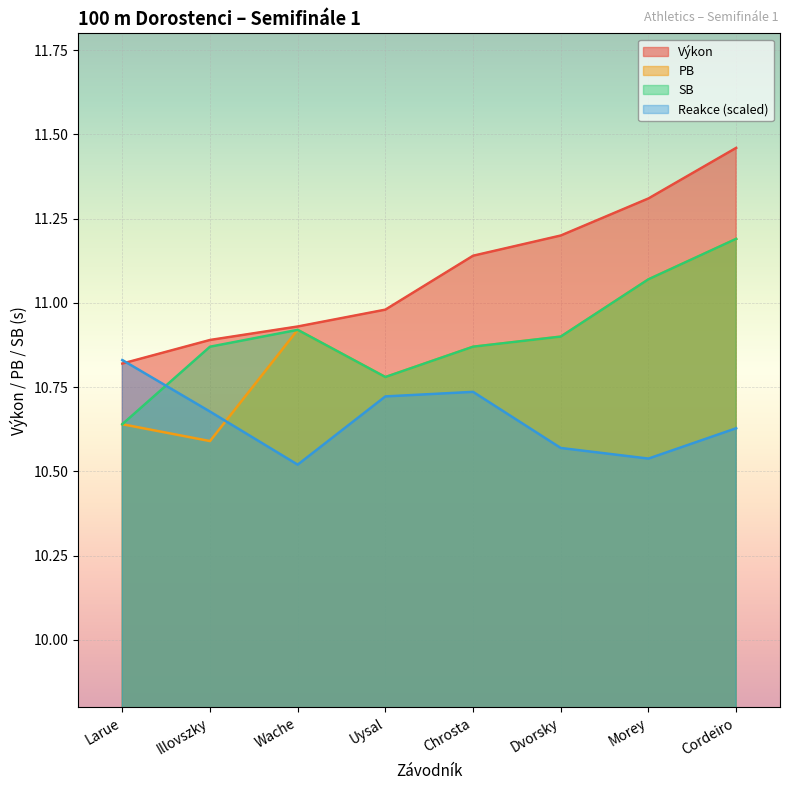

Rank the series at Chrosta from highest to lowest value.

Výkon, PB, SB, Reakce